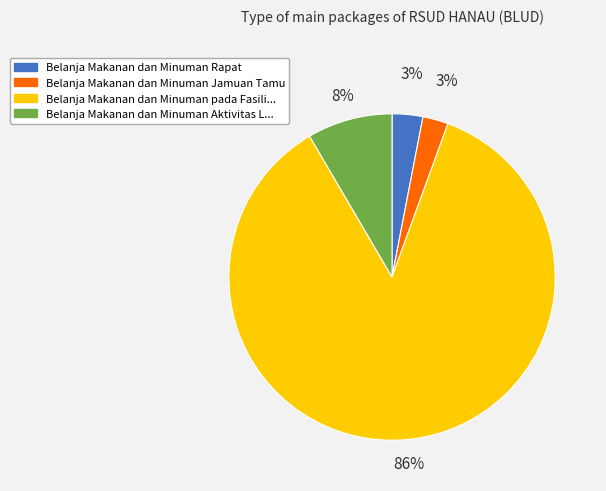

To the nearest percent, what is the difference between the largest and smallest slice percentages?

83%